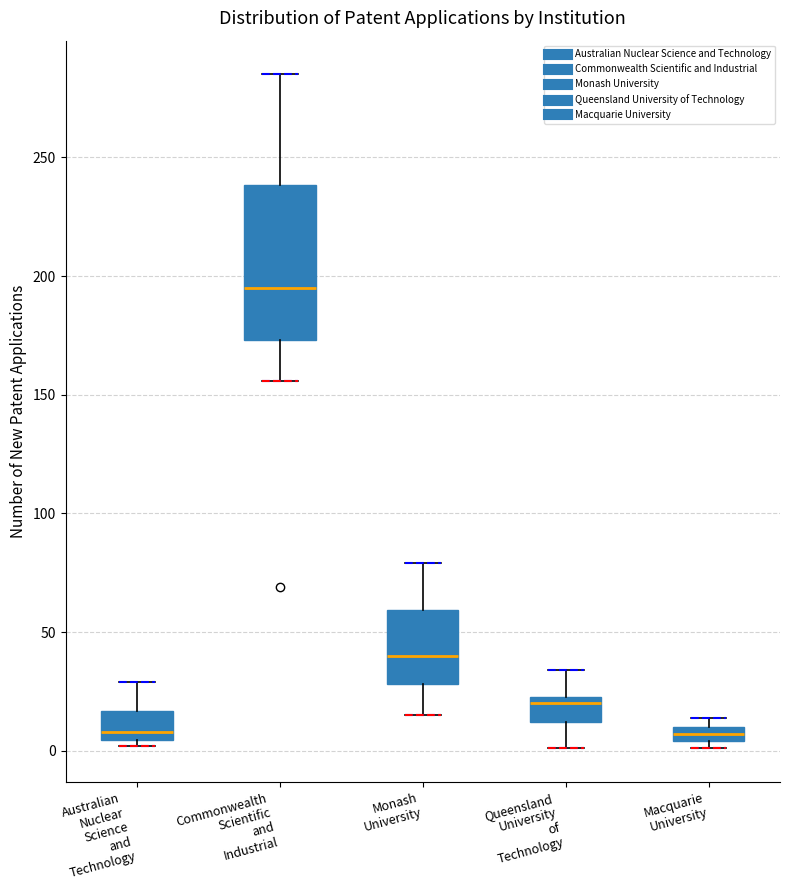

Where does the median line of the box for Queensland University of Technology sit on the y-axis? The values are not printed on the chart, so give them approximately, as read against the axis.

20